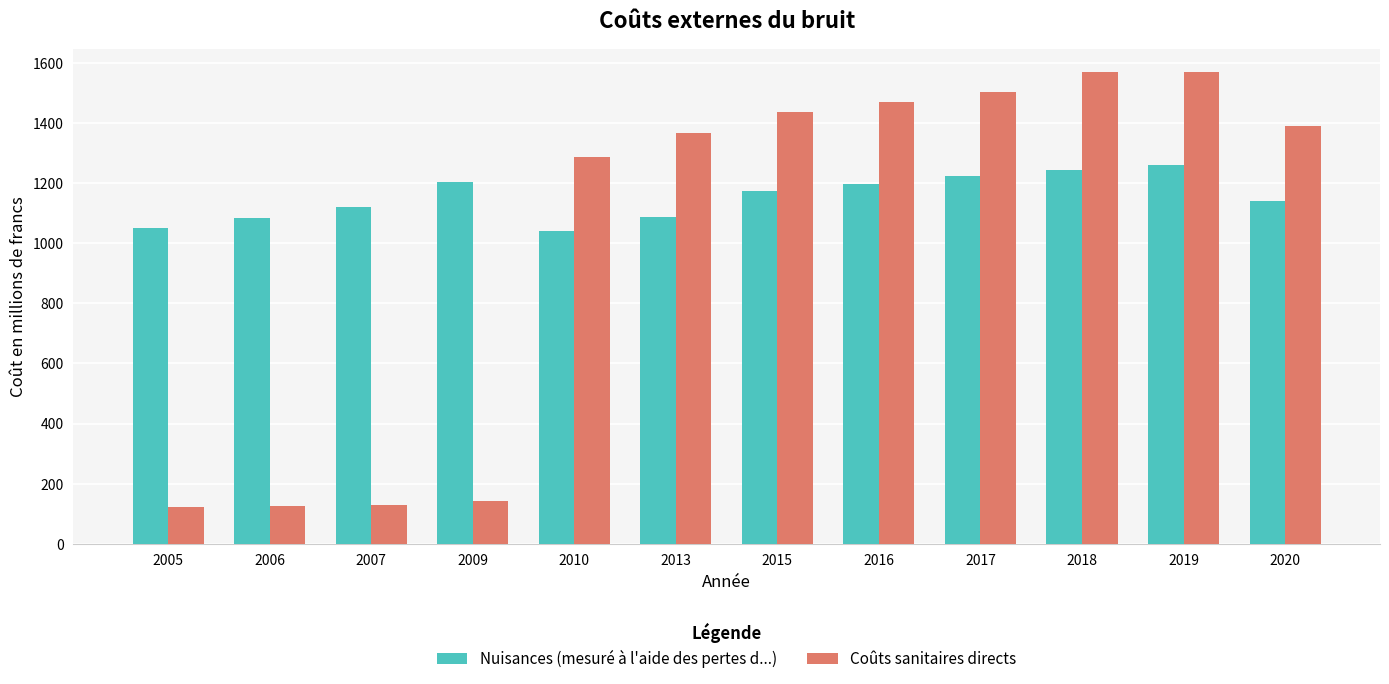

The value of Coûts sanitaires directs at 2020 is 1389. True or false?

True